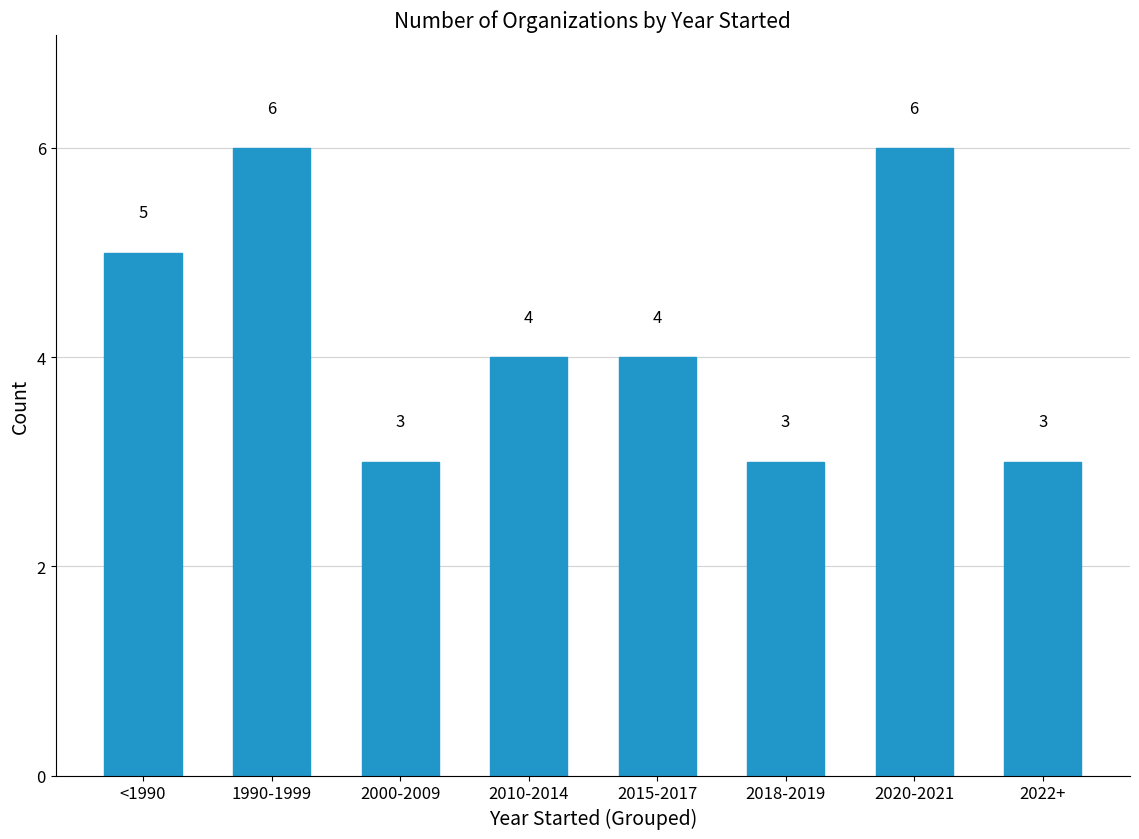

What is the value of the 6th bar from the left?

3